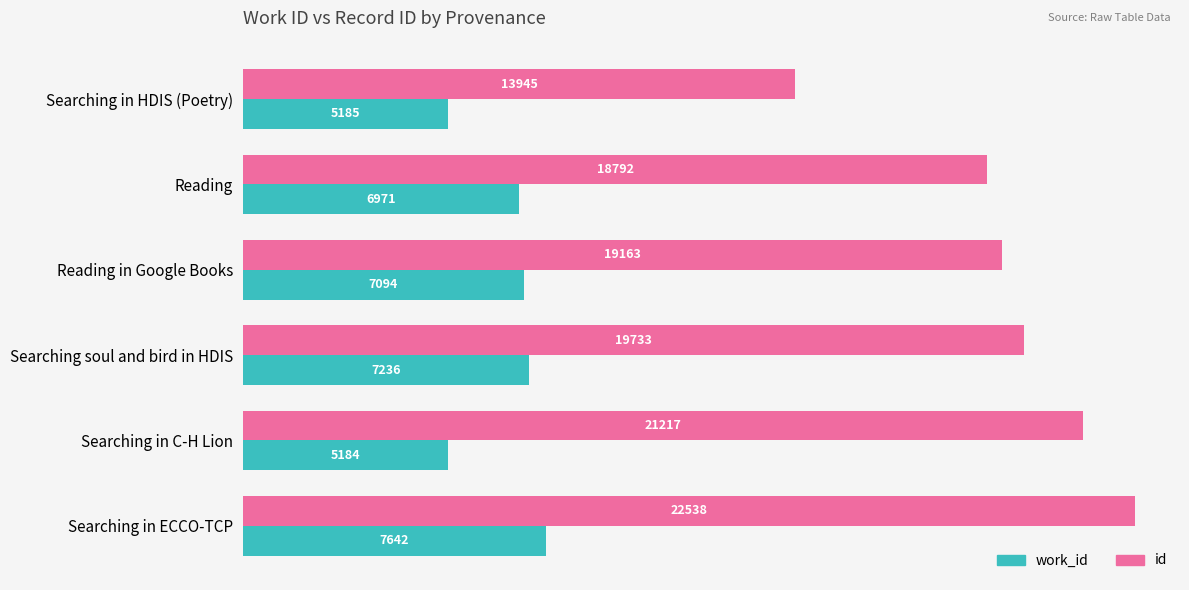

Rank the categories by id value from highest to lowest.

Searching in ECCO-TCP, Searching in C-H Lion, Searching soul and bird in HDIS, Reading in Google Books, Reading, Searching in HDIS (Poetry)